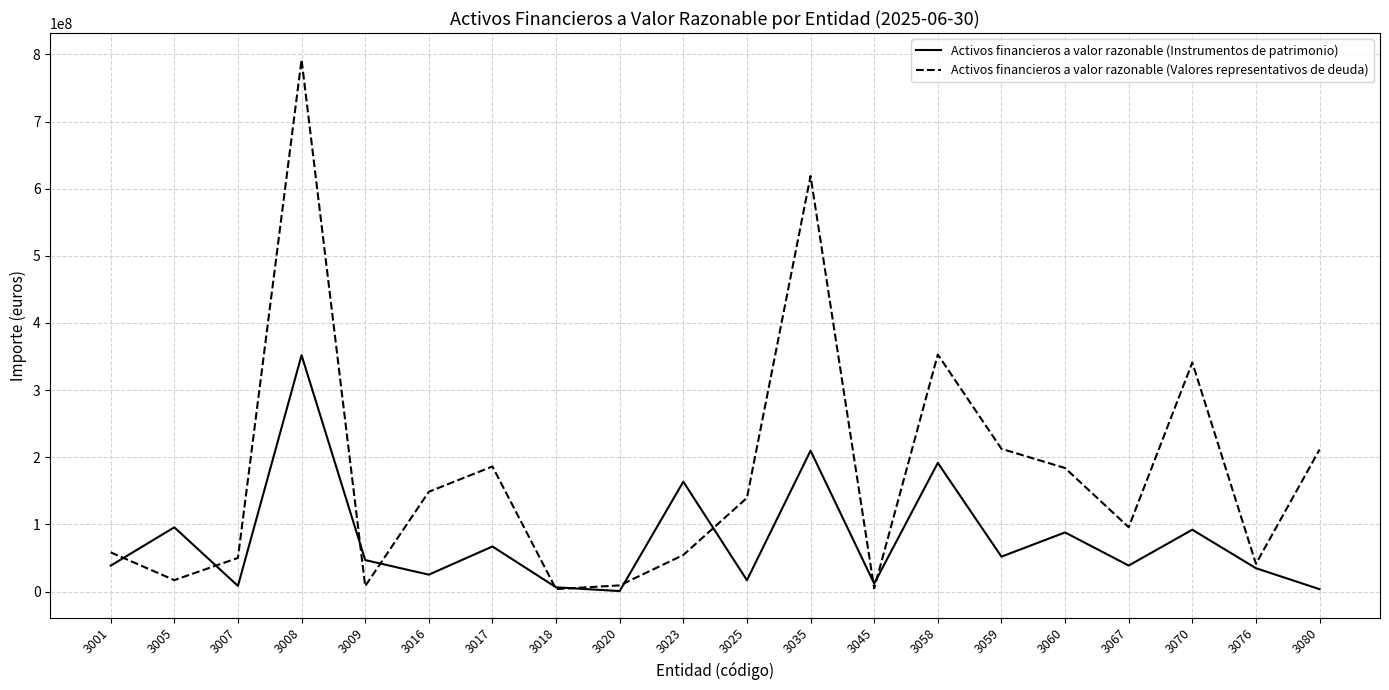

At which label does Activos financieros a valor razonable (Valores representativos de deuda) reach its peak?

3008